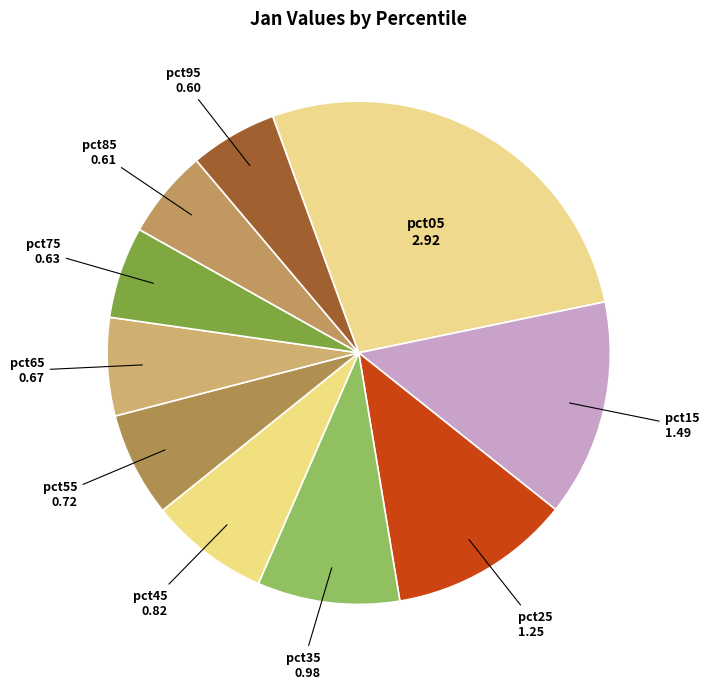

Do pct35 and pct85 together represent more than half of the pie?

No